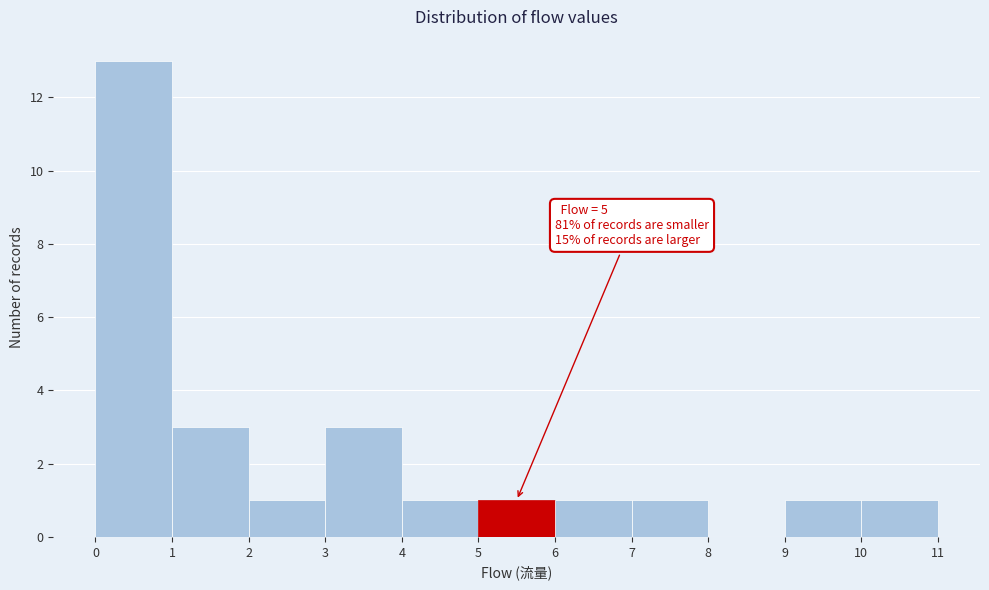

Which range on the x-axis has the tallest bar?

0 to 1